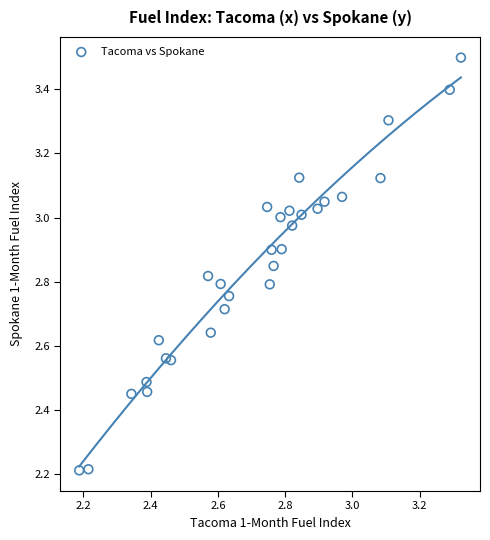

What is the range of X values (max minus min)?

1.1